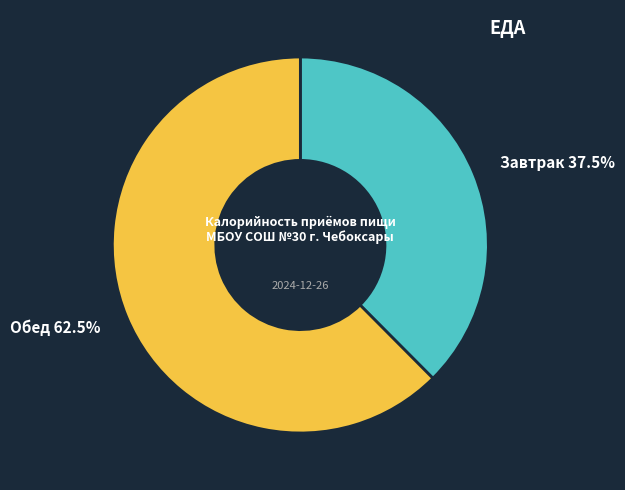

Is there a majority slice in this chart?

Yes